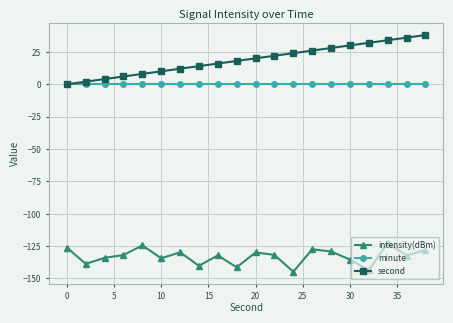

True or false: intensity(dBm) and minute cross at least once.

False